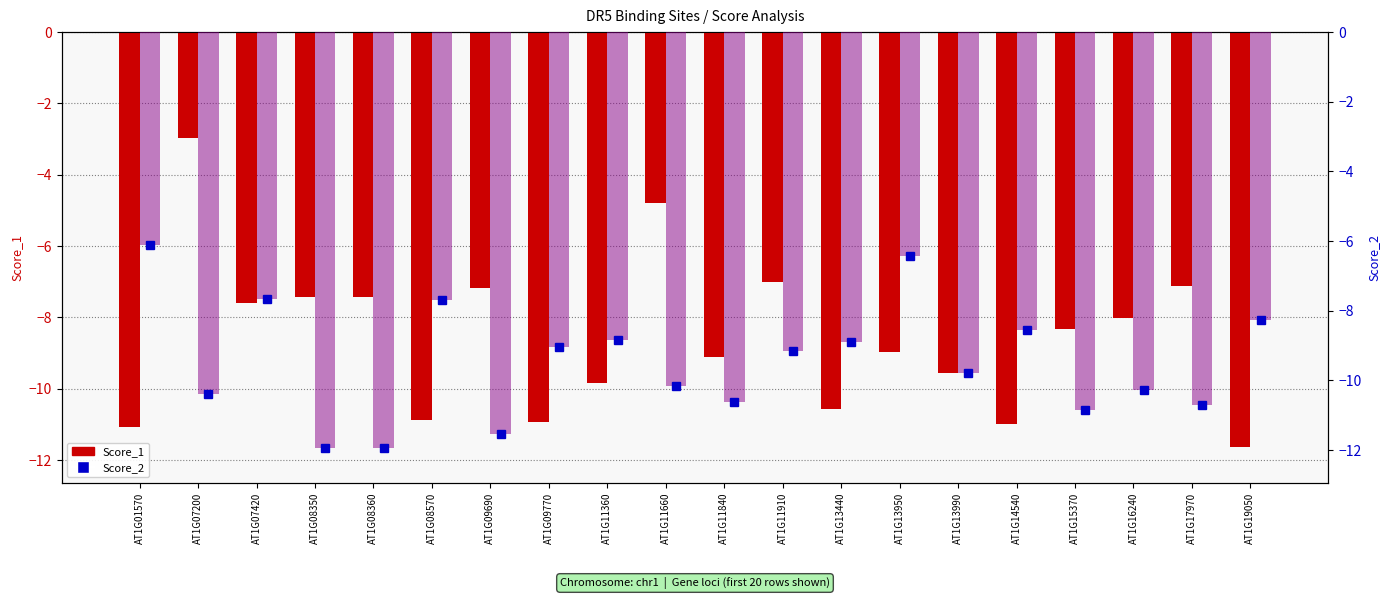

What is the value of the Score_1 bar at the 7th from the left?

-7.2